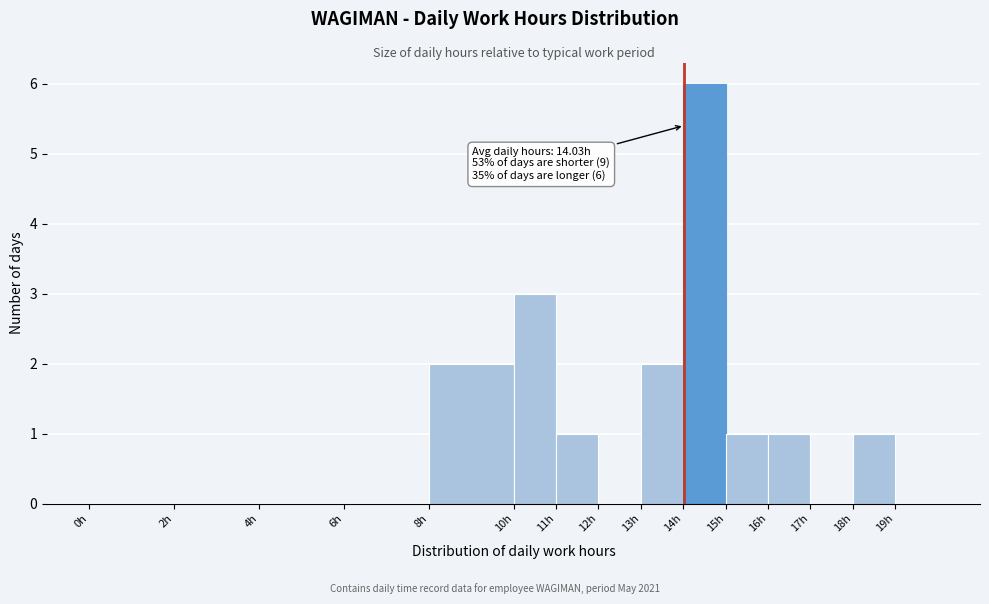

Which range on the x-axis has the tallest bar?

14 to 15